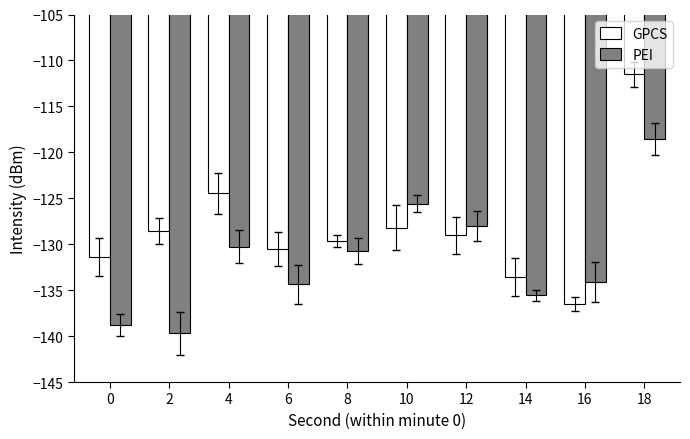

Which series has the largest total across all categories?

GPCS